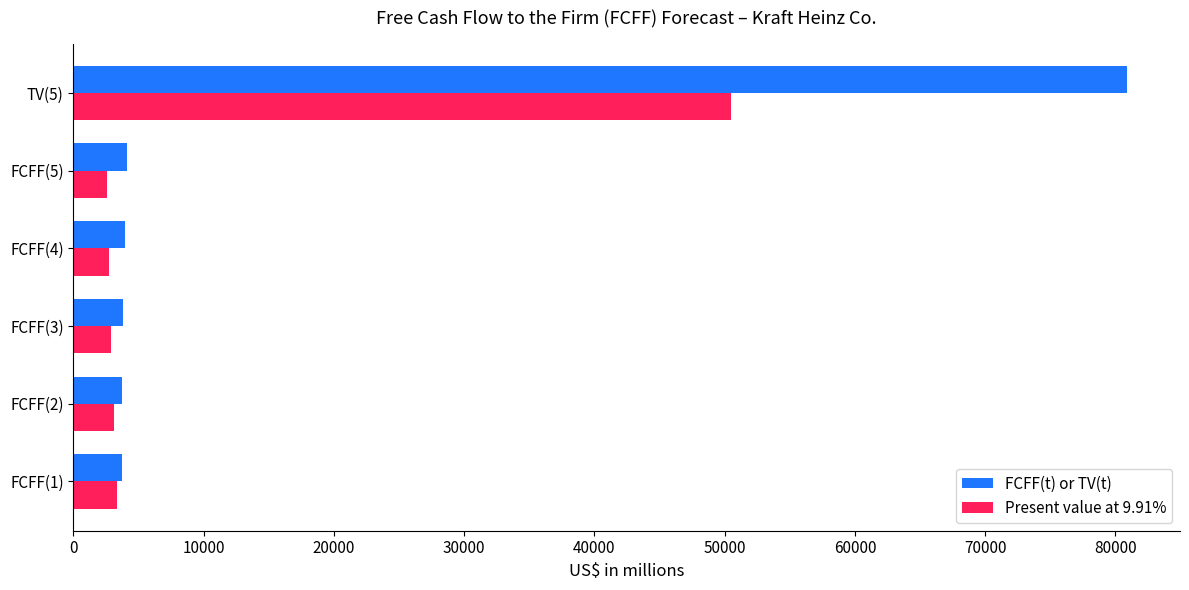

How many series are shown in this chart?

2